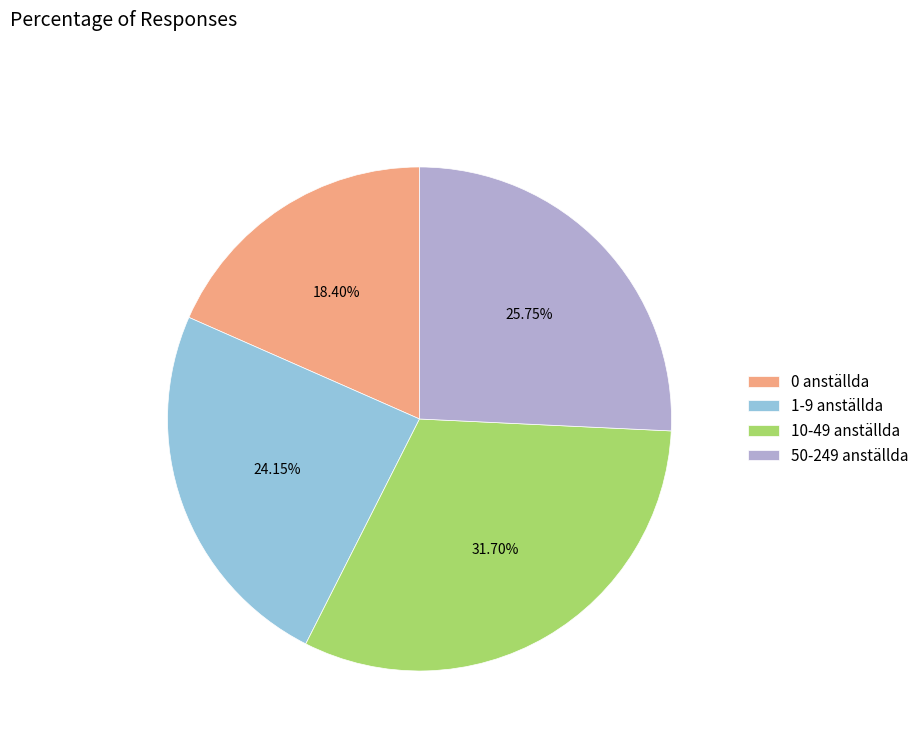

Which slice is the largest?

10-49 anställda